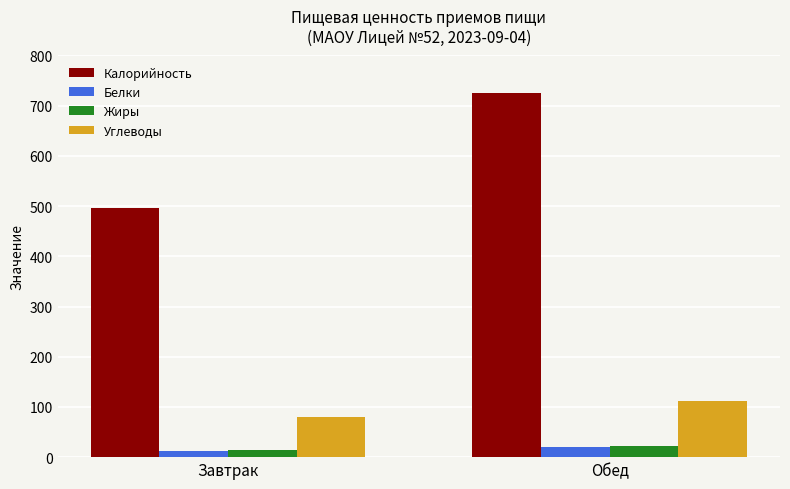

Reading right to left, what are all the values shown in this chart?

Калорийность: Обед=724.3	Завтрак=496.3
Белки: Обед=19.2	Завтрак=11.3
Жиры: Обед=22.2	Завтрак=13.9
Углеводы: Обед=111.6	Завтрак=80.0